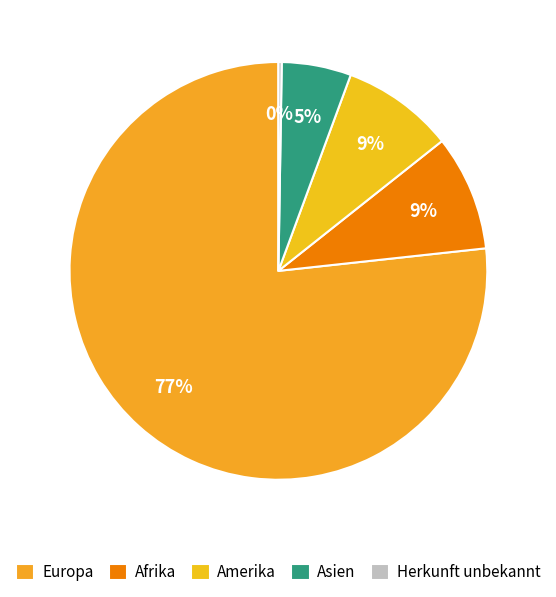

What percentage is NOT represented by Asien?

94.6%